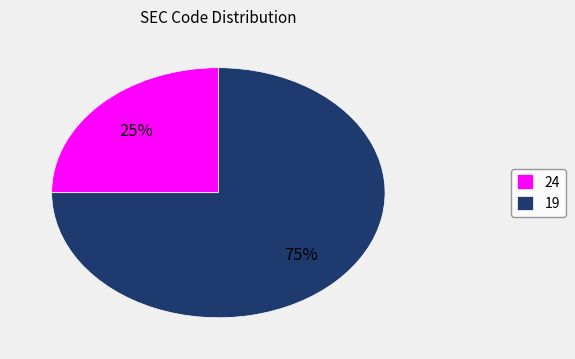

To the nearest percent, what portion does 24 represent?

25%